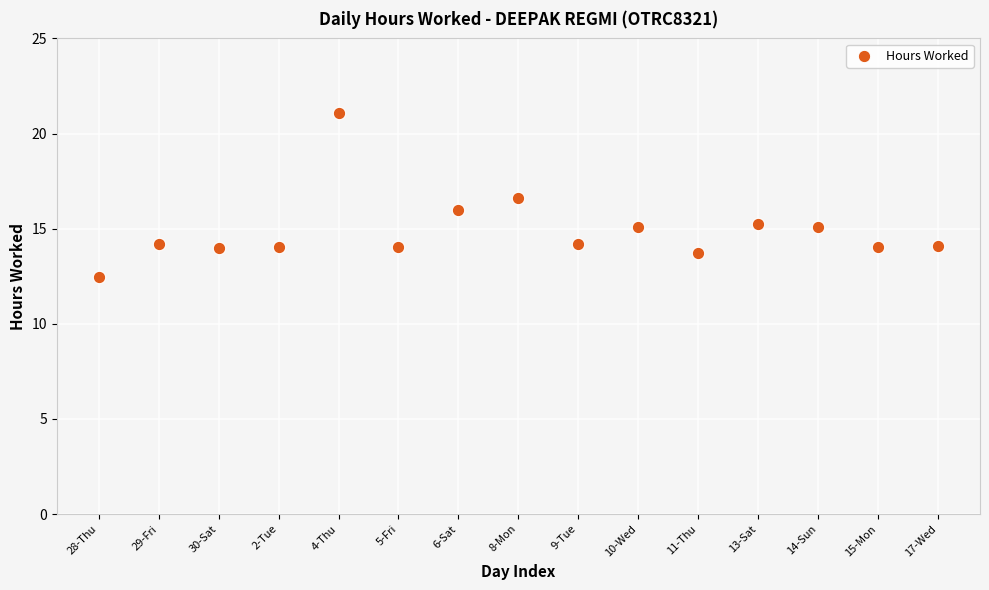

What is the range of Y values (max minus min)?

8.6